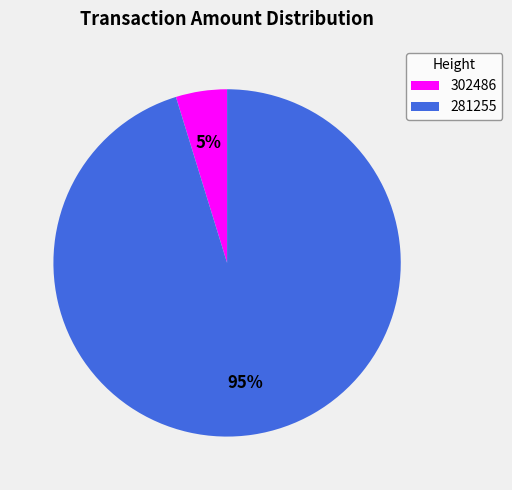

How many segments does this pie chart have?

2